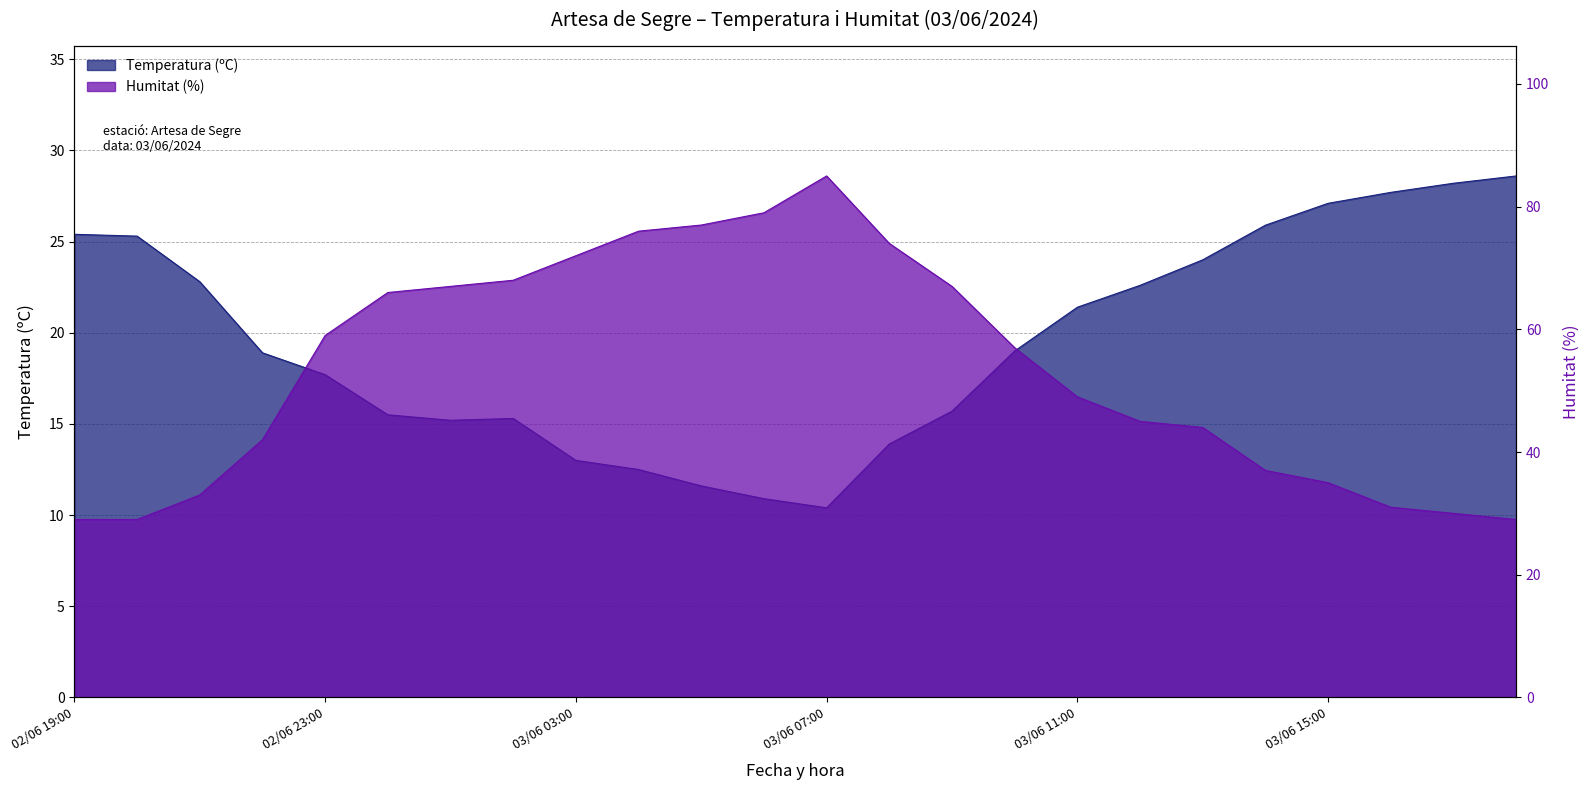

At which category does the chart reach its minimum across all series?

03/06 07:00